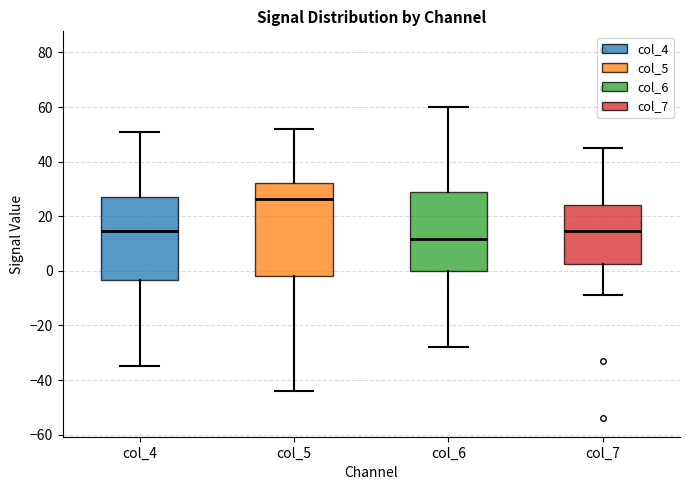

Reading left to right, read every box against the y-axis: the position of its median line, the range the box covers, and the ends of its whiskers. The values are not printed on the chart, so give them approximately, as read against the axis.

col_4: median 14, box -4 to 28, whiskers -34 to 52
col_5: median 26, box -2 to 32, whiskers -44 to 52
col_6: median 12, box 0 to 28, whiskers -28 to 60
col_7: median 14, box 2 to 24, whiskers -8 to 46